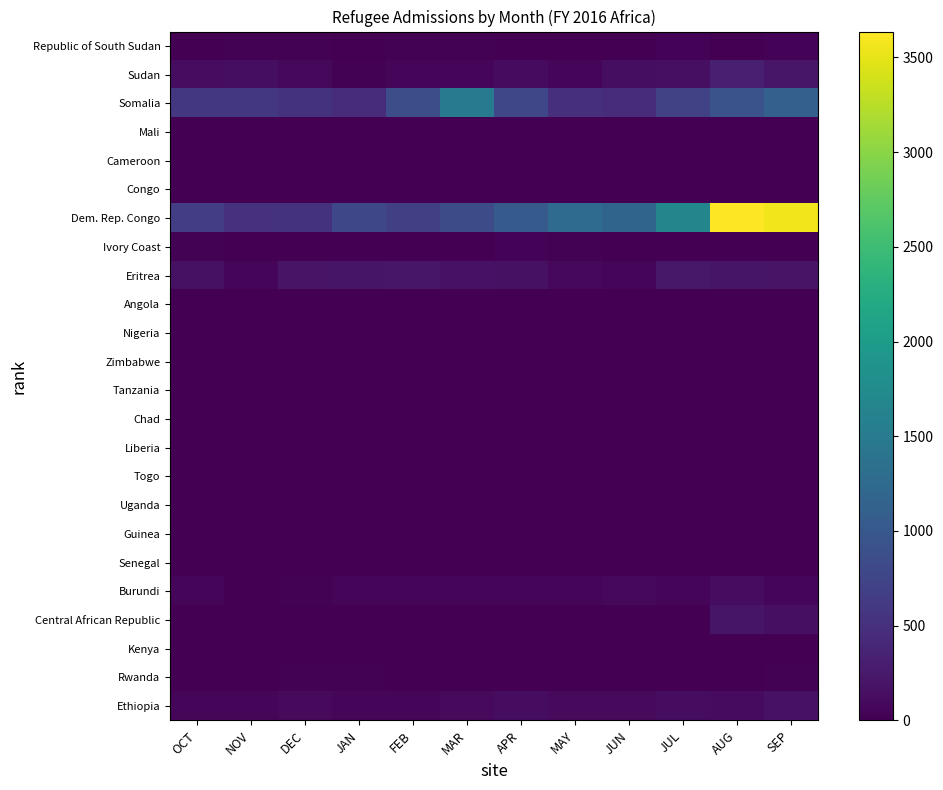

What is the total value across all series at SEP?

5558